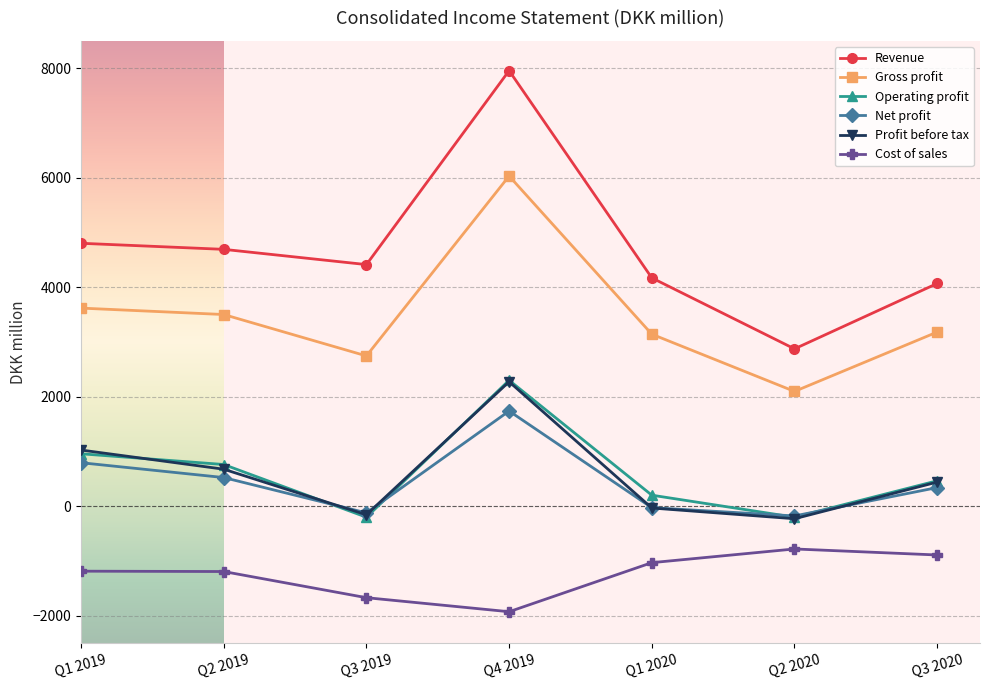

The value of Revenue at Q1 2020 is 947.7. True or false?

False